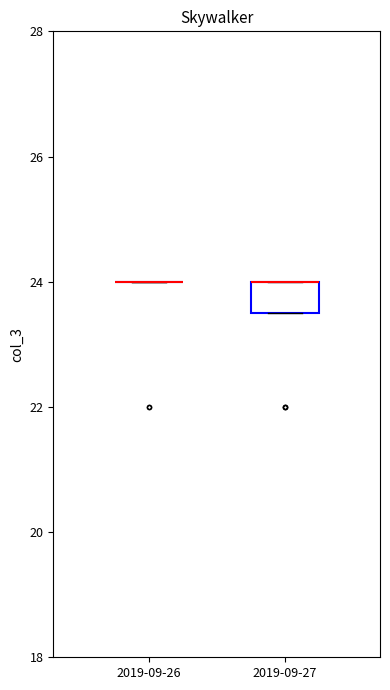

Reading left to right, read every box against the y-axis: the position of its median line, the range the box covers, and the ends of its whiskers. The values are not printed on the chart, so give them approximately, as read against the axis.

2019-09-26: box collapsed to a line at 24.0, whiskers 24.0 to 24.0
2019-09-27: median 24.0 (drawn on the box's upper edge), box 23.6 to 24.0, whiskers 23.6 to 24.0